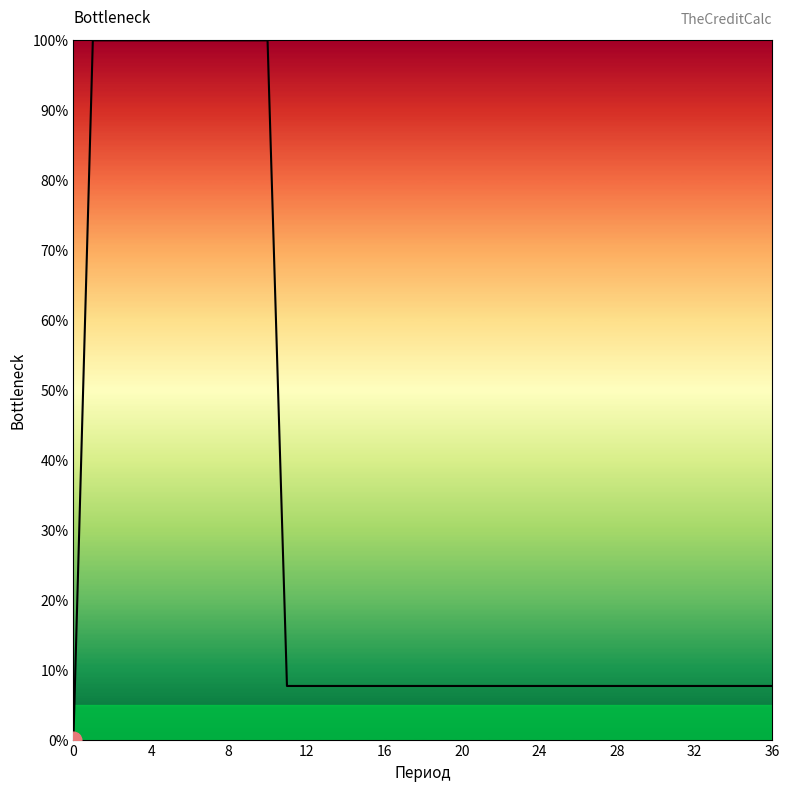

What is the difference between the maximum and minimum values?

100.0